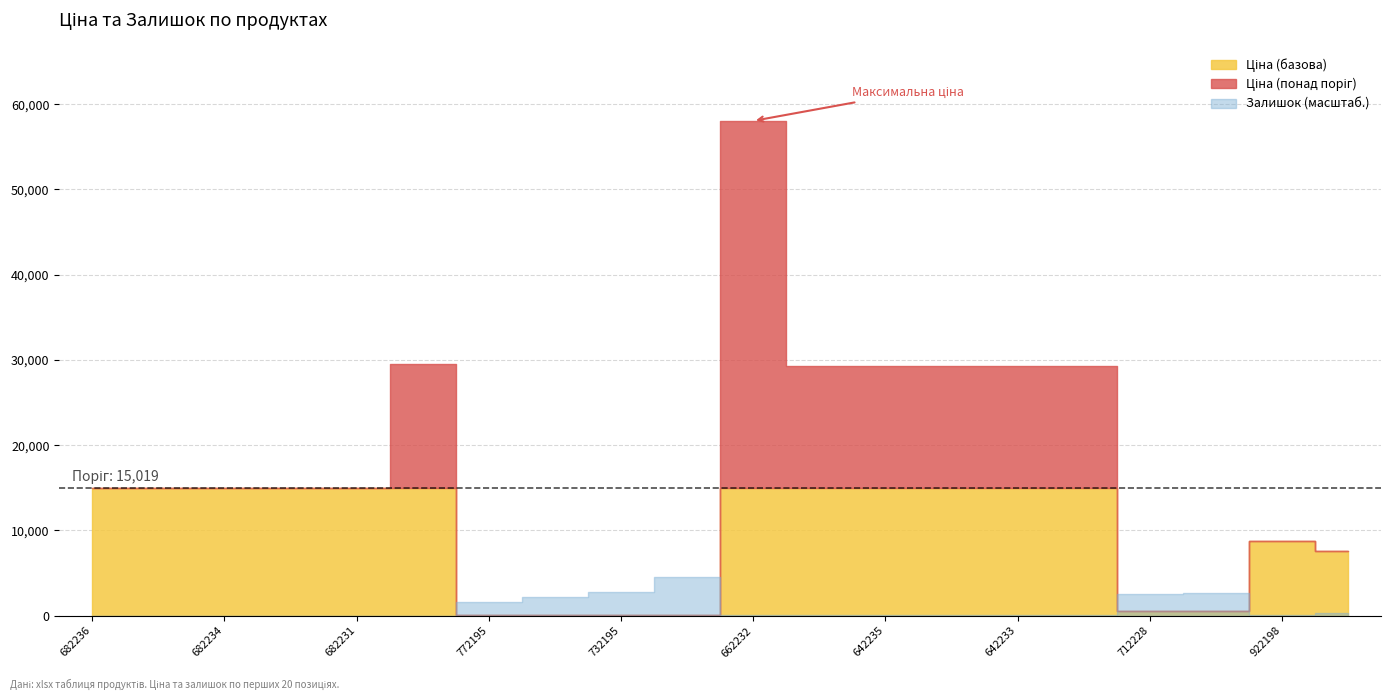

How many lines are shown in the chart?

2